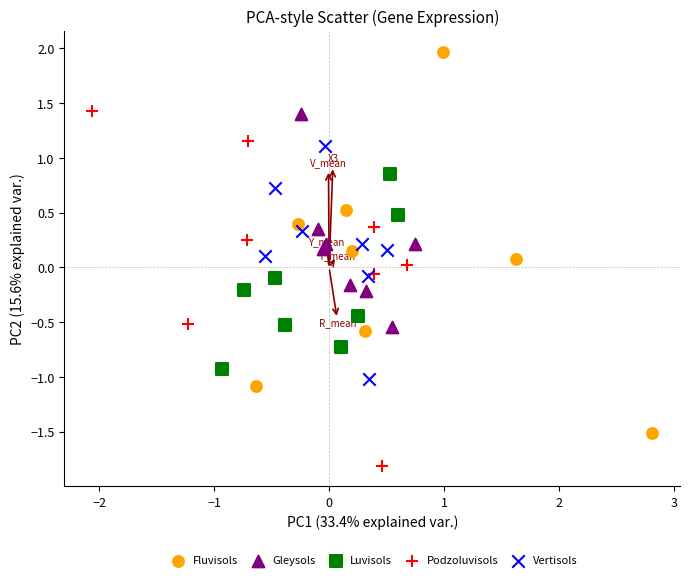

Which series reaches the maximum Y coordinate?

Fluvisols